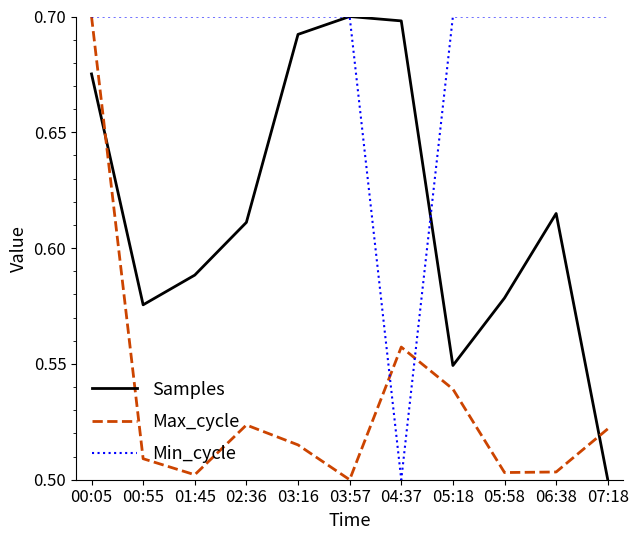

Is this an area chart (filled region under the line)?

No